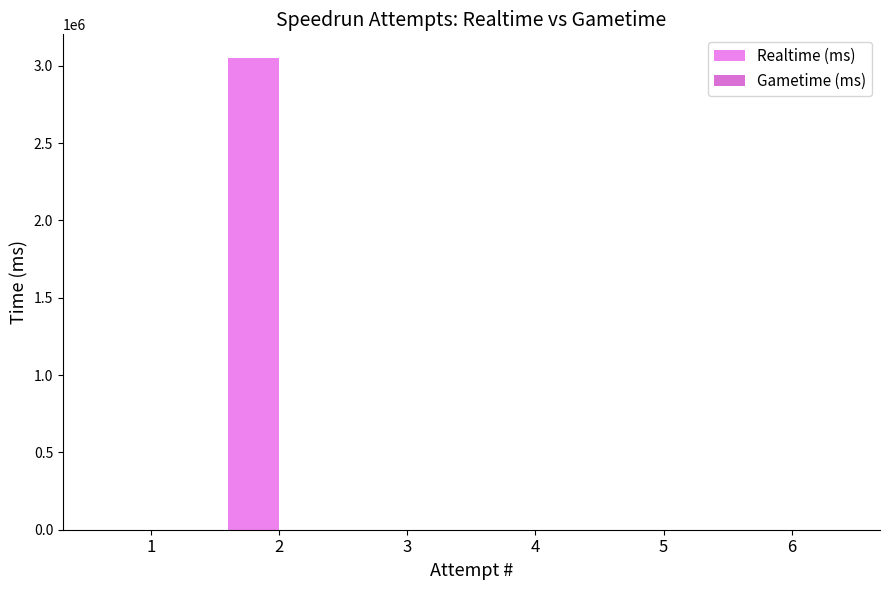

How many values exceed 0?

1